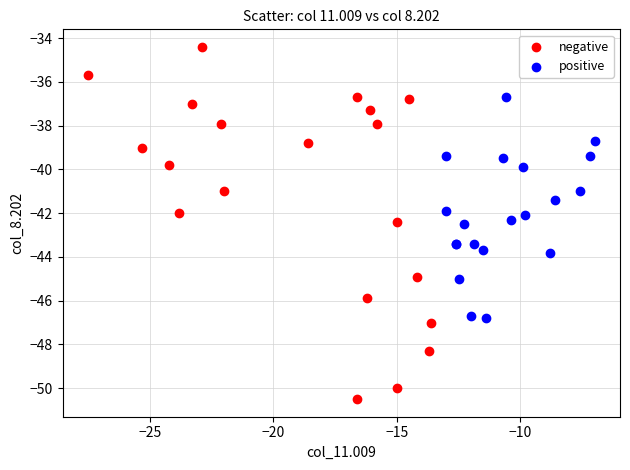

What are all the series names shown in the legend?

negative, positive